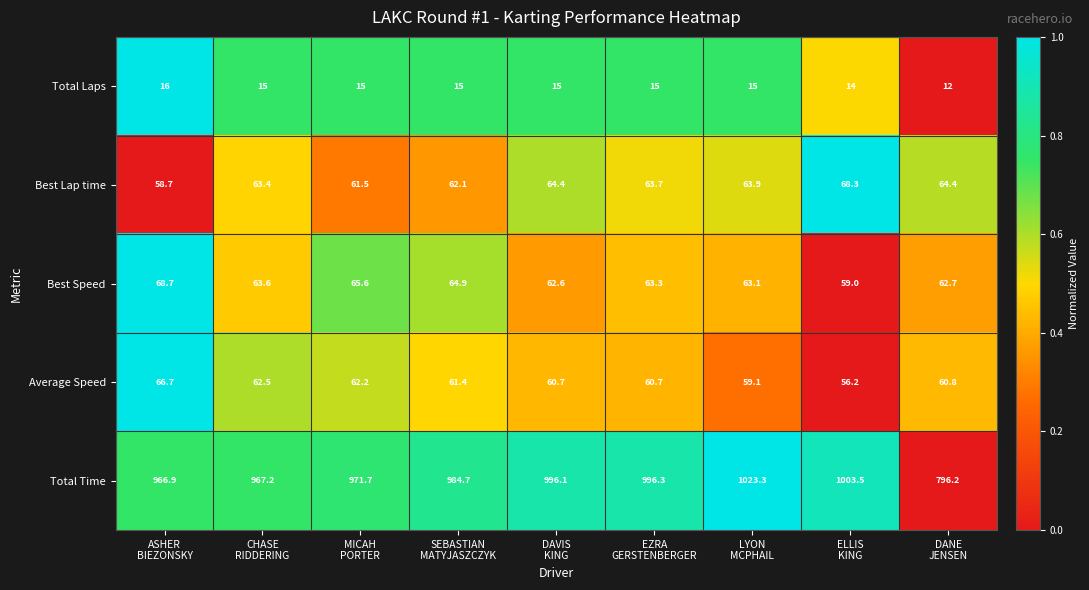

What is the highest value of the Total Laps series?

16.0